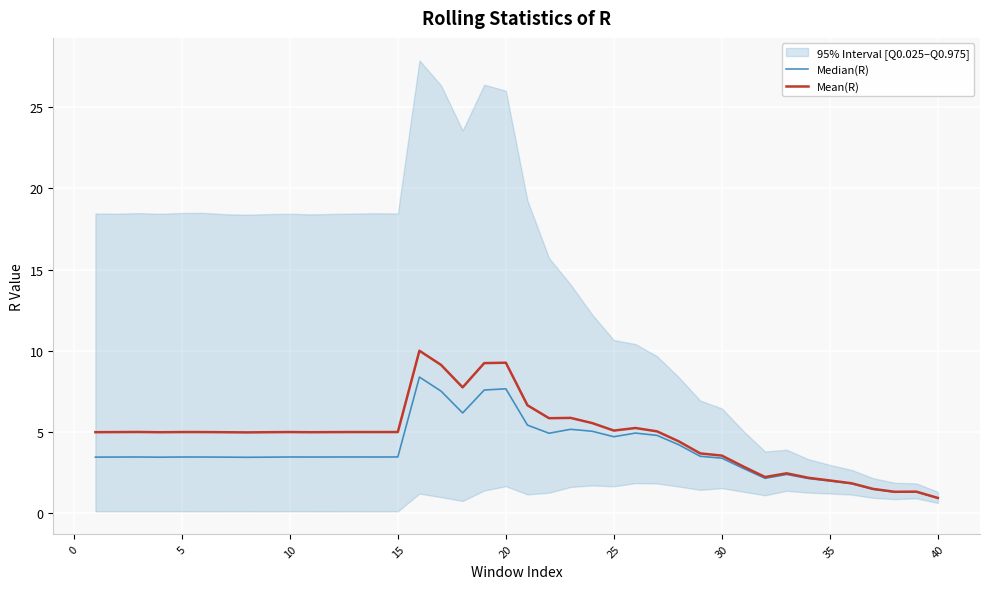

Reading left to right, transcribe all the data shown in this chart.

Median(R): 3.5	3.5	3.5	3.5	3.5	3.5	3.5	3.5	3.5	3.5	3.5	3.5	3.5	3.5	3.5	8.4	7.5	6.2	7.6	7.7	5.4	4.9	5.2	5.1	4.7	4.9	4.8	4.2	3.5	3.4	2.8	2.2	2.4	2.1	2.0	1.8	1.5	1.3	1.3	0.9
Mean(R): 5.0	5.0	5.0	5.0	5.0	5.0	5.0	5.0	5.0	5.0	5.0	5.0	5.0	5.0	5.0	10.0	9.1	7.8	9.2	9.3	6.7	5.9	5.9	5.6	5.1	5.3	5.0	4.4	3.7	3.6	2.9	2.2	2.5	2.2	2.0	1.9	1.5	1.3	1.3	1.0